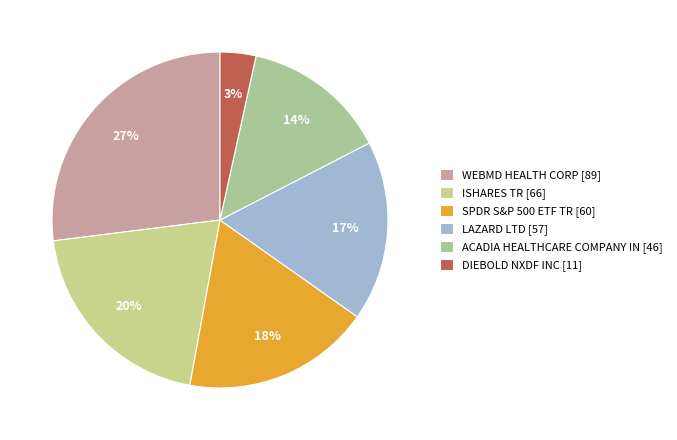

How many slices are in this pie chart?

6